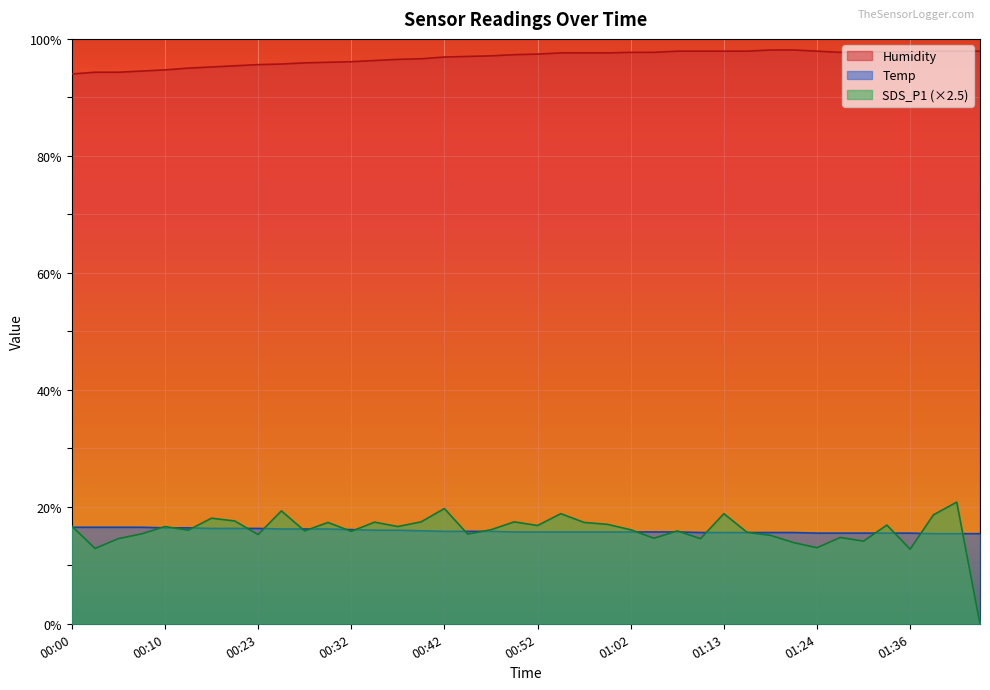

Which series has the largest total across all categories?

Humidity